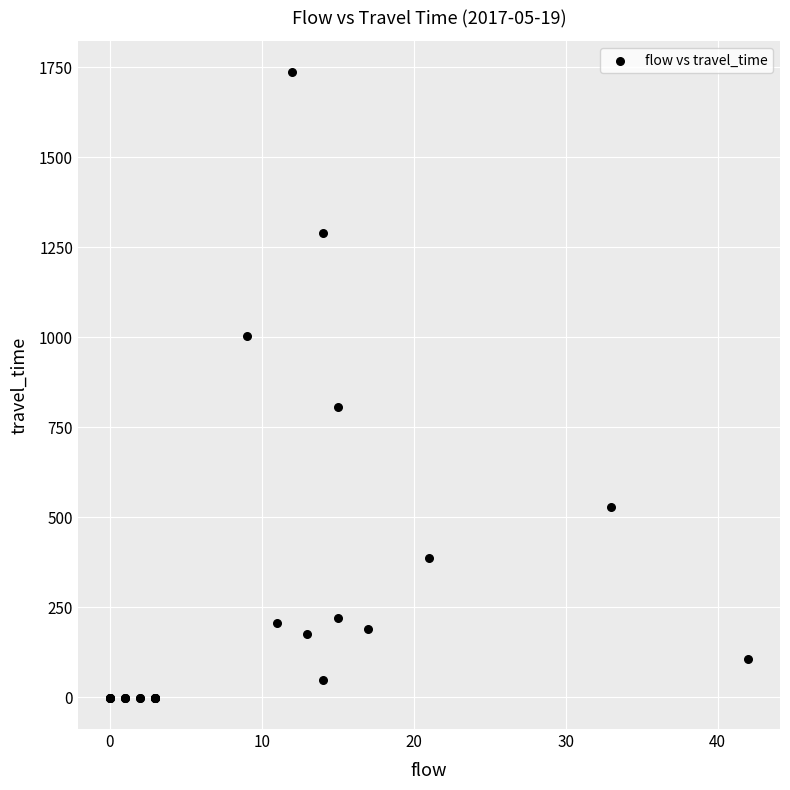

What Y value in the scatter plot is closest to 868?

808